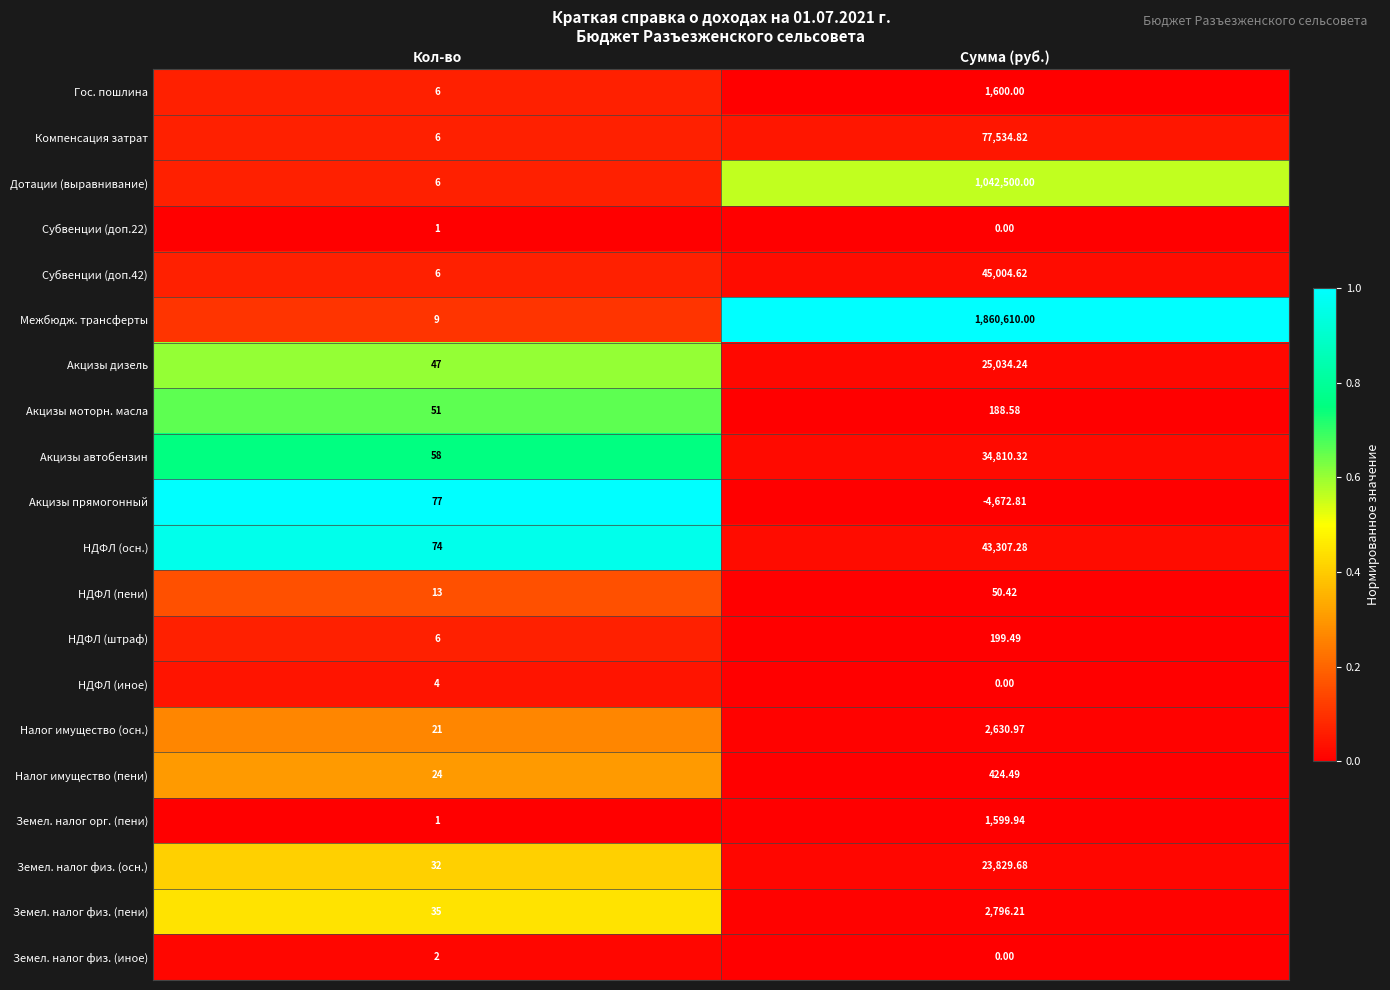

Which series has the largest range (max minus min)?

Межбюдж. трансферты